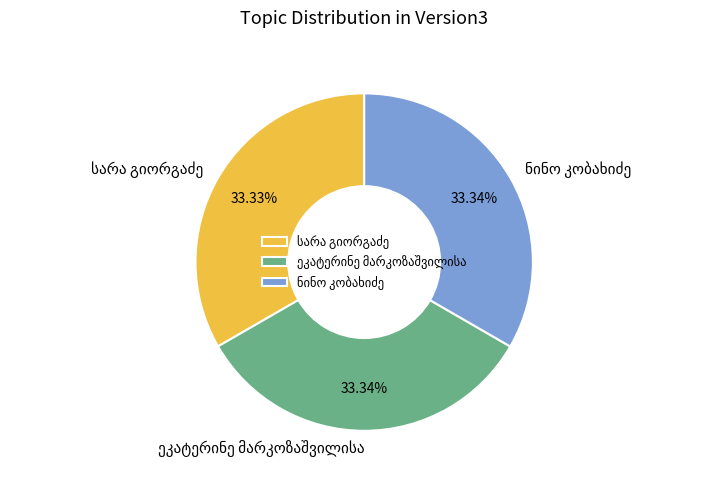

Is there a majority slice in this chart?

No